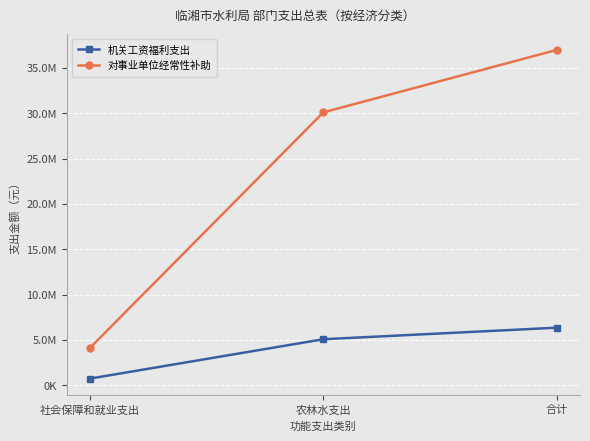

Which series changed the most between 社会保障和就业支出 and 合计?

对事业单位经常性补助